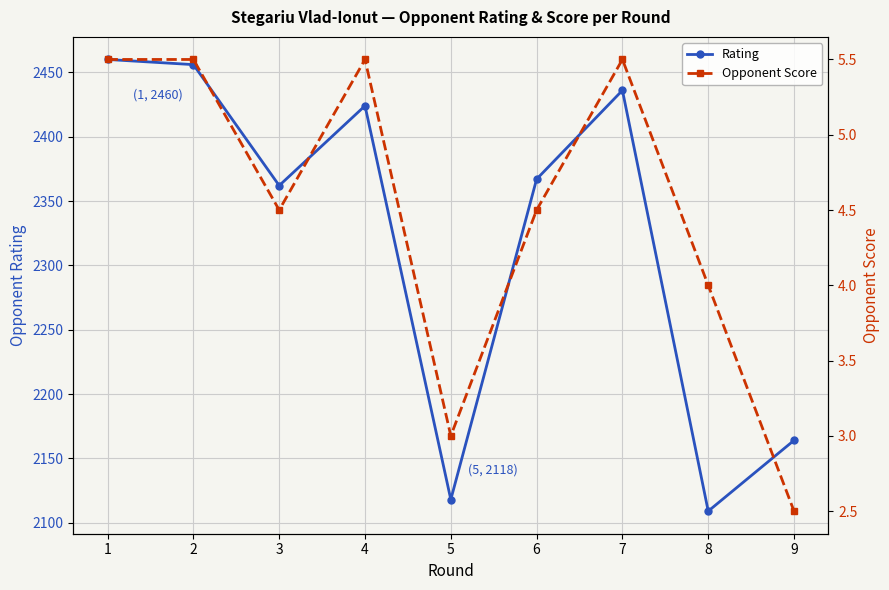

What are all the series names shown in the legend?

Rating, Opponent Score